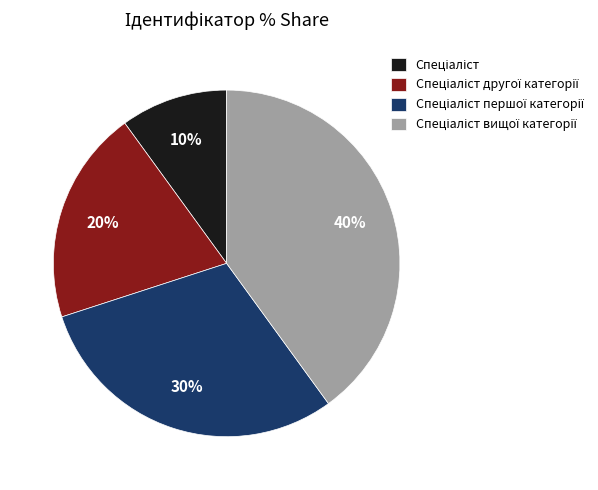

How many slices are in this pie chart?

4